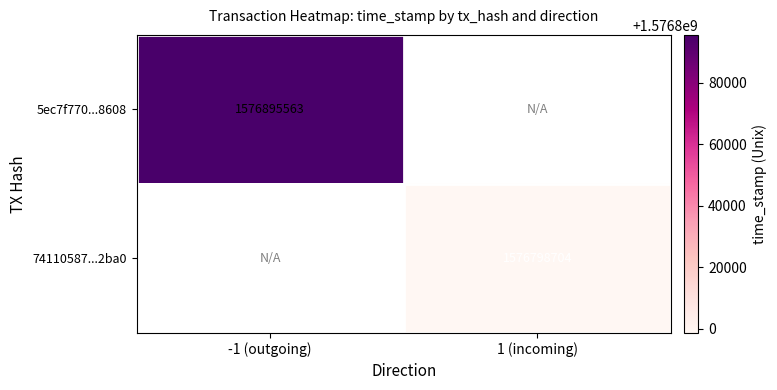

The 5ec7f770...8608 series shows 1576895563 at -1 (outgoing). True or false?

True